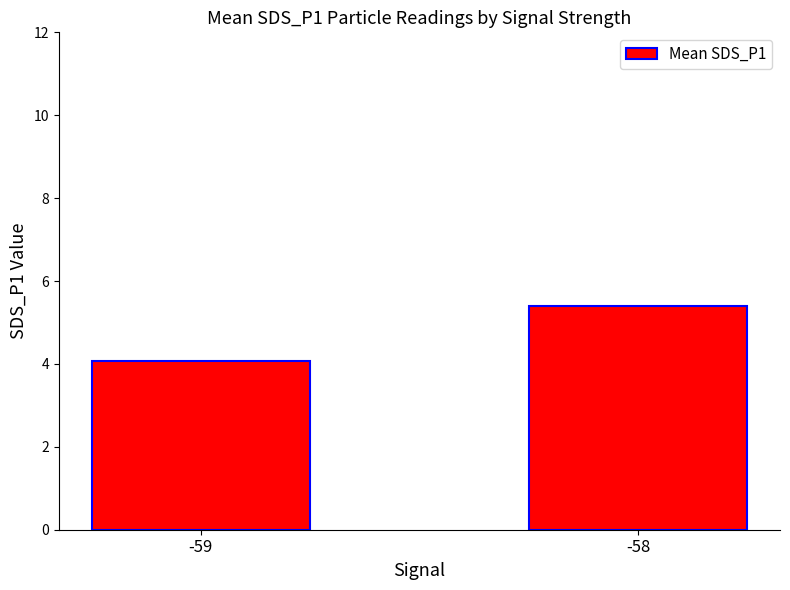

Does the chart contain any negative values?

No